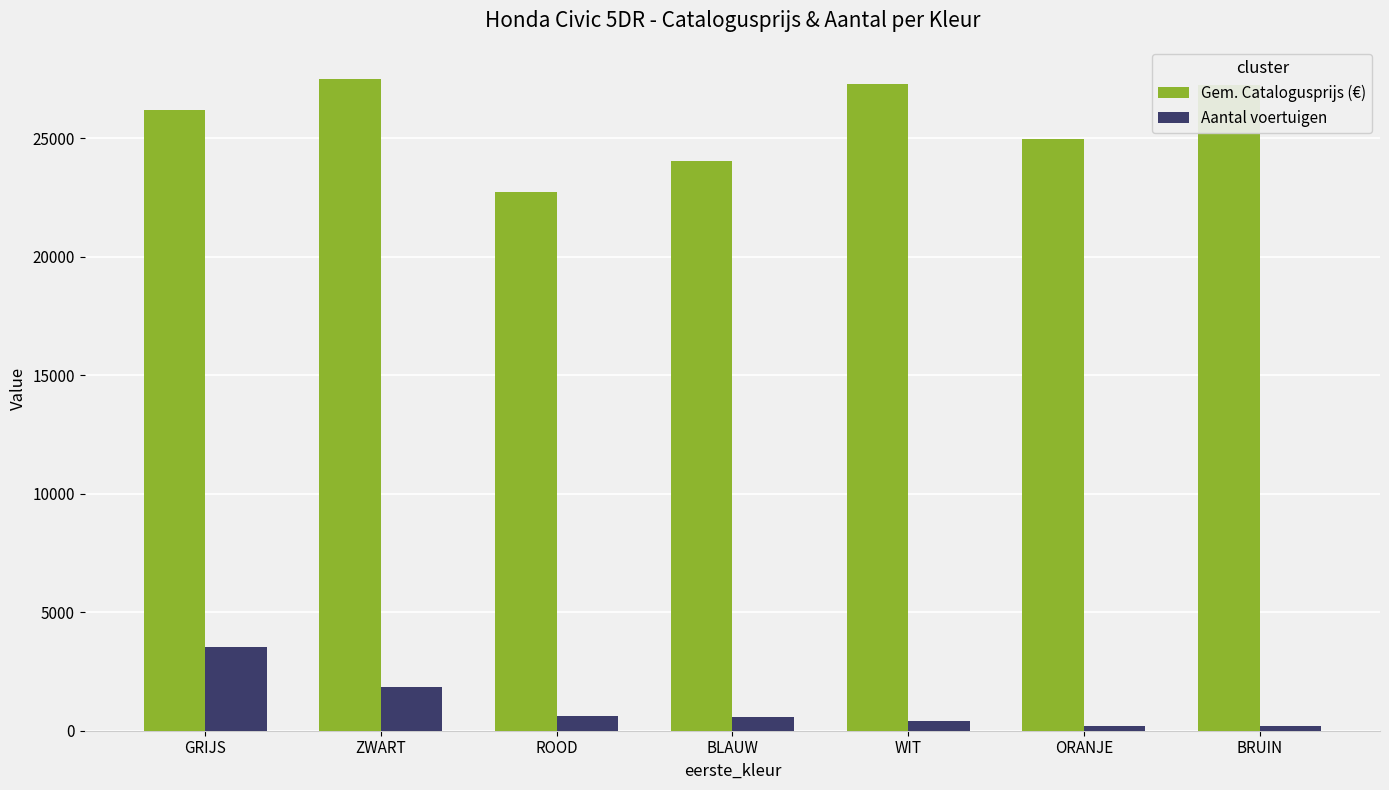

What is the total value across all series at BLAUW?

24602